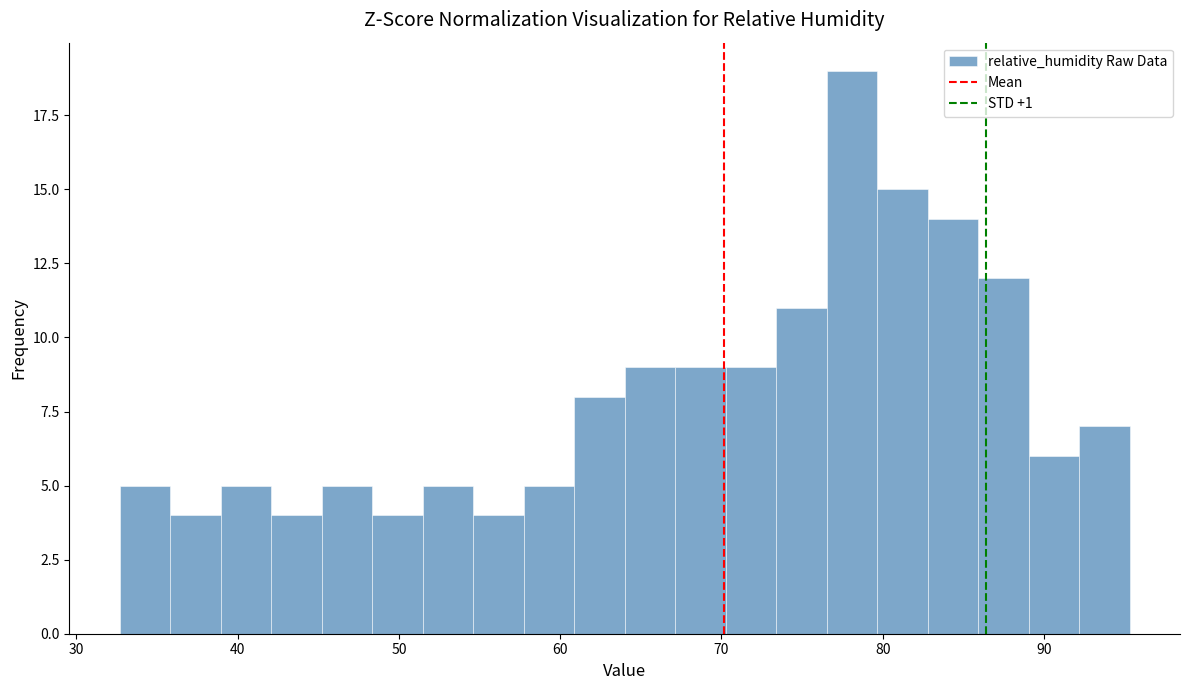

Read against the x-axis, roughly where is the centre of the tallest bar?

78